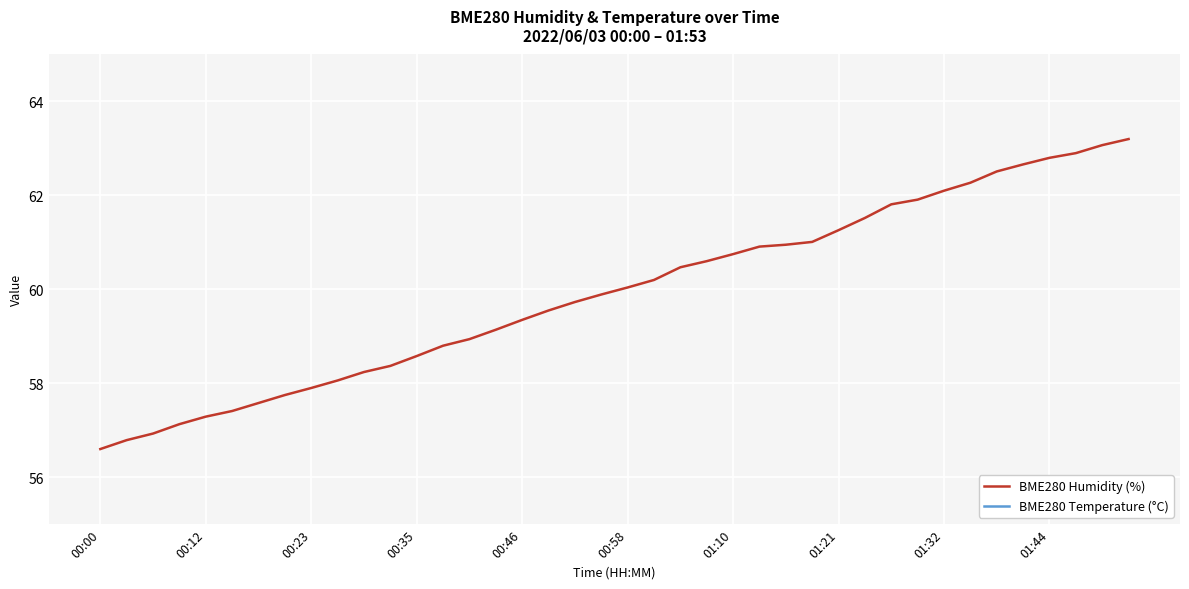

Reading left to right, extract all data points from this chart.

BME280 Humidity (%): 56.6	56.8	56.9	57.1	57.3	57.4	57.6	57.8	57.9	58.1	58.2	58.4	58.6	58.8	58.9	59.1	59.4	59.5	59.7	59.9	60.0	60.2	60.5	60.6	60.8	60.9	61.0	61.0	61.3	61.5	61.8	61.9	62.1	62.3	62.5	62.7	62.8	62.9	63.1	63.2
BME280 Temperature (°C): 12.0	12.0	12.0	12.0	12.0	11.9	11.9	11.8	11.8	11.8	11.7	11.7	11.6	11.6	11.6	11.5	11.5	11.4	11.4	11.4	11.3	11.3	11.2	11.2	11.2	11.2	11.1	11.0	11.0	10.9	10.9	10.9	10.8	10.8	10.8	10.8	10.7	10.7	10.7	10.7